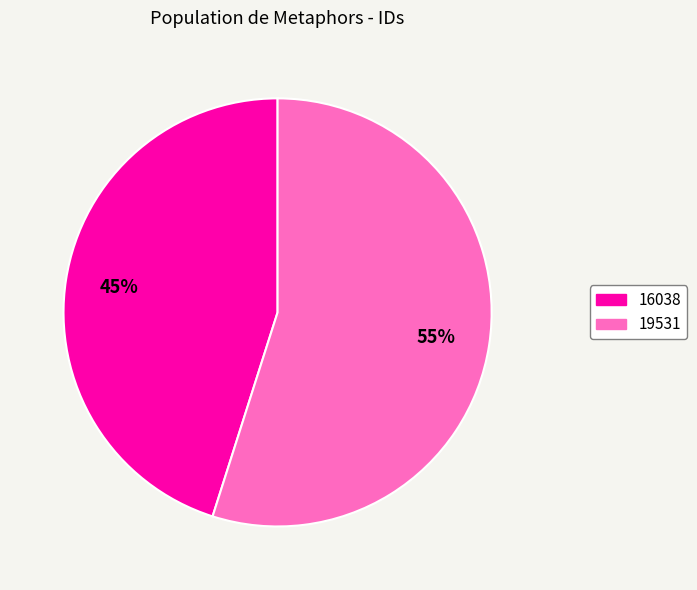

Is there a majority slice in this chart?

Yes